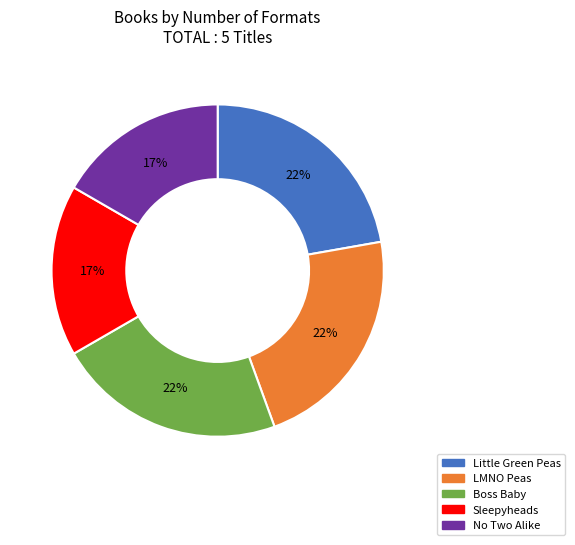

To the nearest percent, what is the combined percentage of Sleepyheads and Little Green Peas?

39%